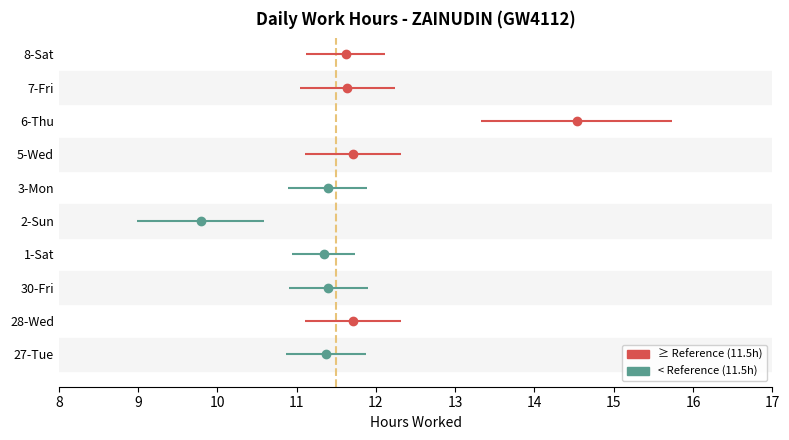

The value of Low (hours) at 15-Sat is 7.8. True or false?

False